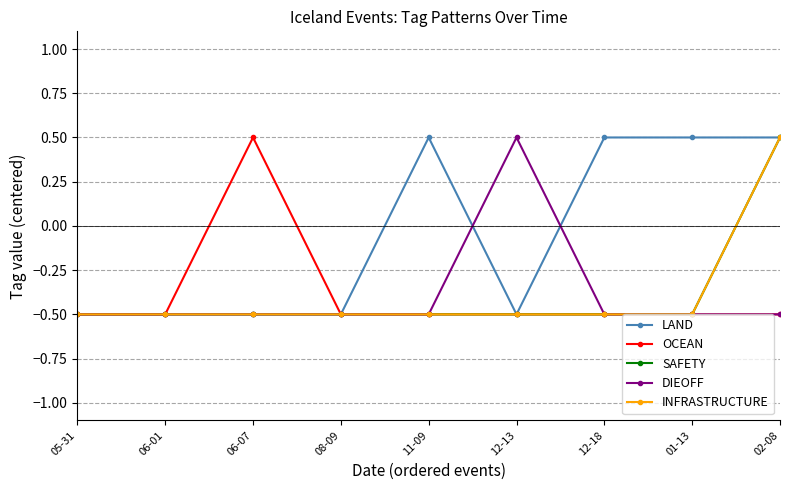

What is the label of the 9th point from the left?

02-08